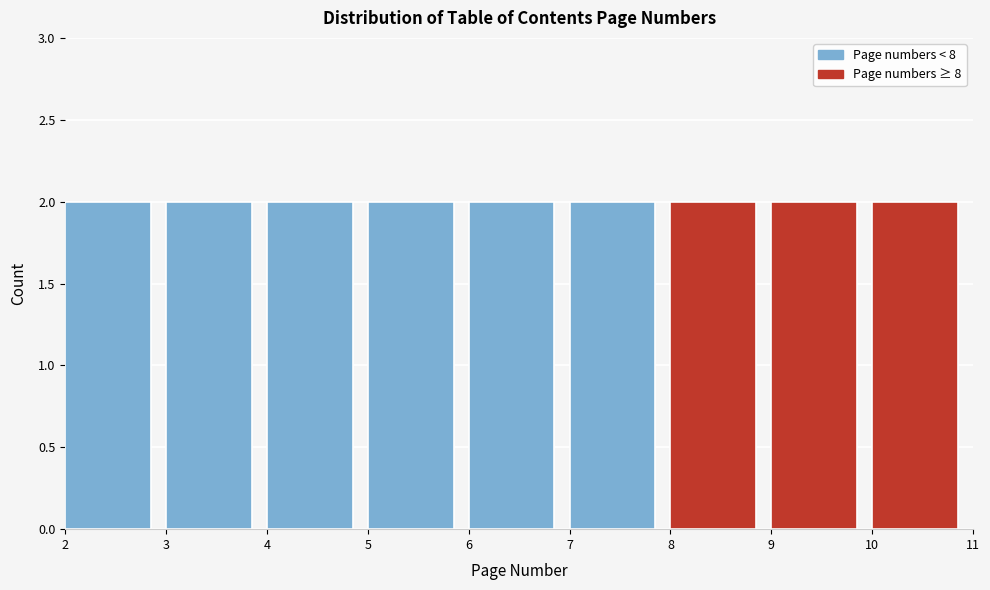

Reading left to right, list every bar in this chart as the range it spans on the x-axis followed by its height. The values are not printed on the chart, so give them approximately, as read against the axis.

2 to 3: 2
3 to 4: 2
4 to 5: 2
5 to 6: 2
6 to 7: 2
7 to 8: 2
8 to 9: 2
9 to 10: 2
10 to 11: 2